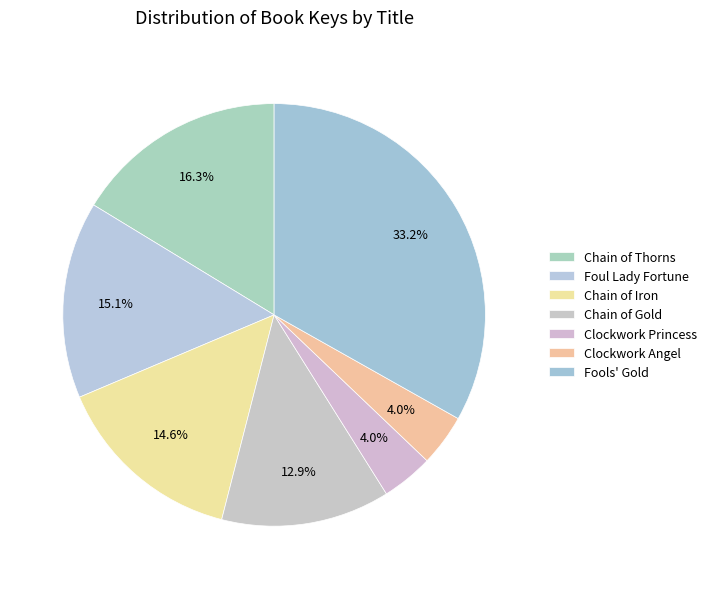

Does Chain of Gold represent more than half of the total?

No